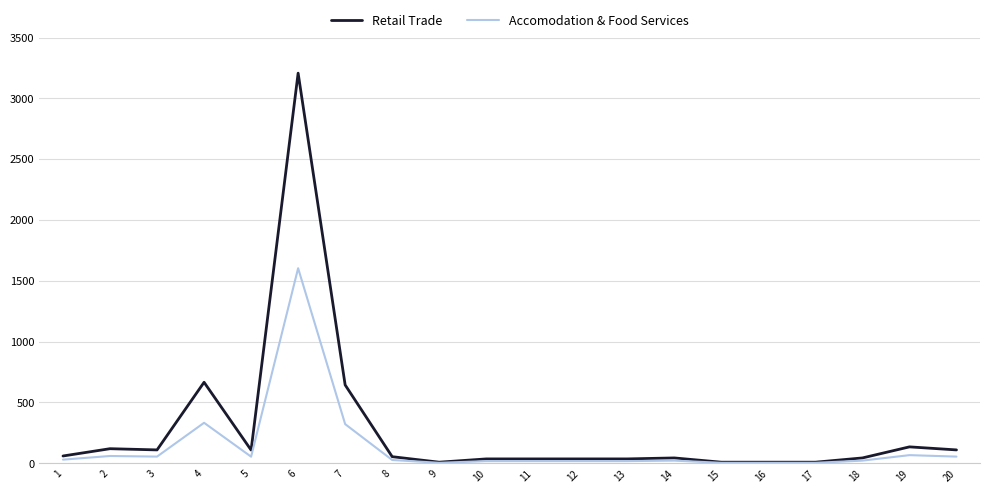

Which series has the largest range (max minus min)?

Retail Trade